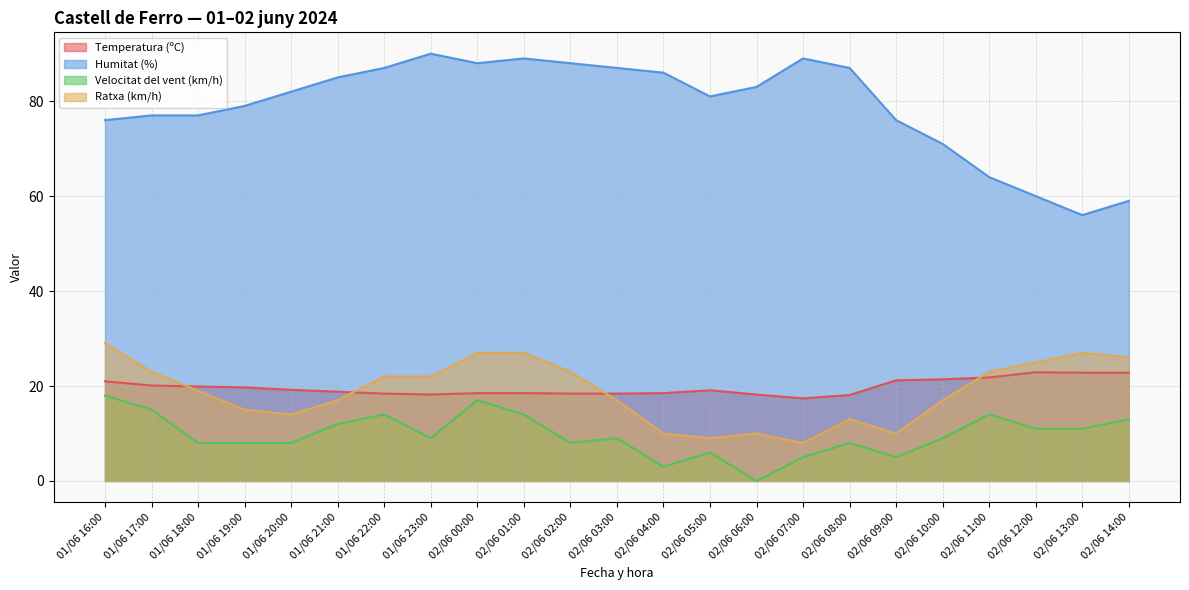

What is the difference between the maximum and second lowest values in the Humitat (%) series?

31.0